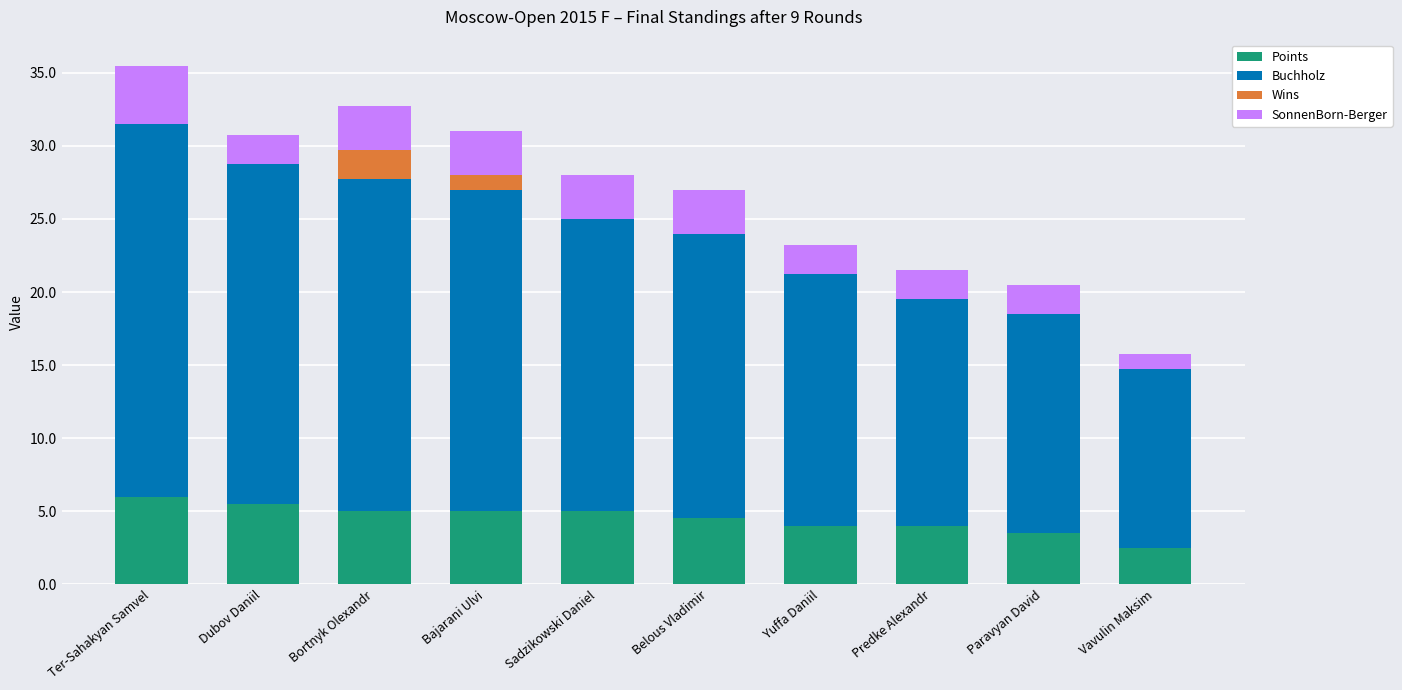

How many data points does each series have?

10